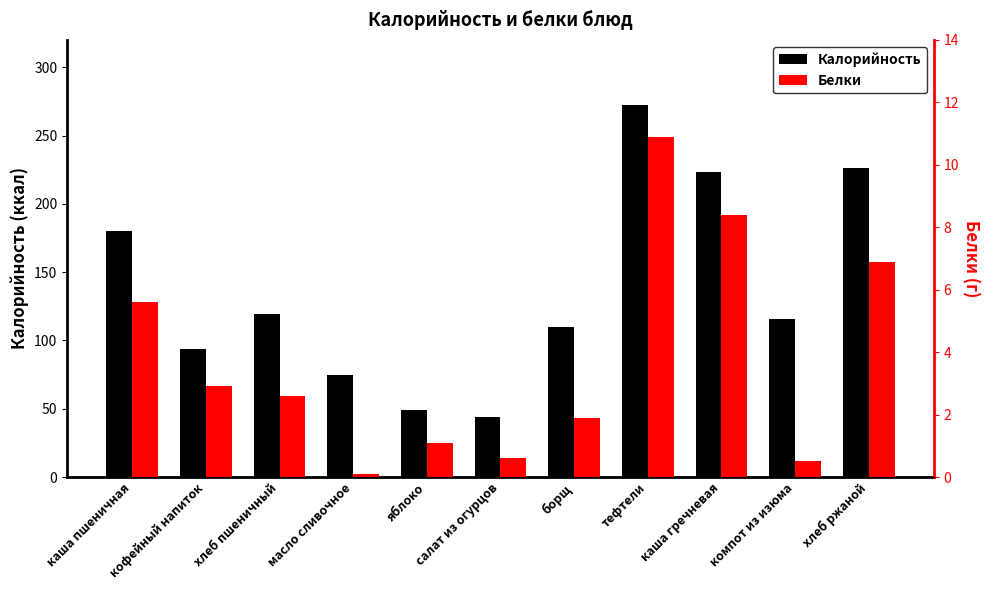

Reading left to right, what are all the values shown in this chart?

Калорийность: 180.0	94.0	119.7	75.0	49.0	44.0	110.0	272.0	223.0	116.0	226.4
Белки: 5.6	2.9	2.6	0.1	1.1	0.6	1.9	10.9	8.4	0.5	6.9